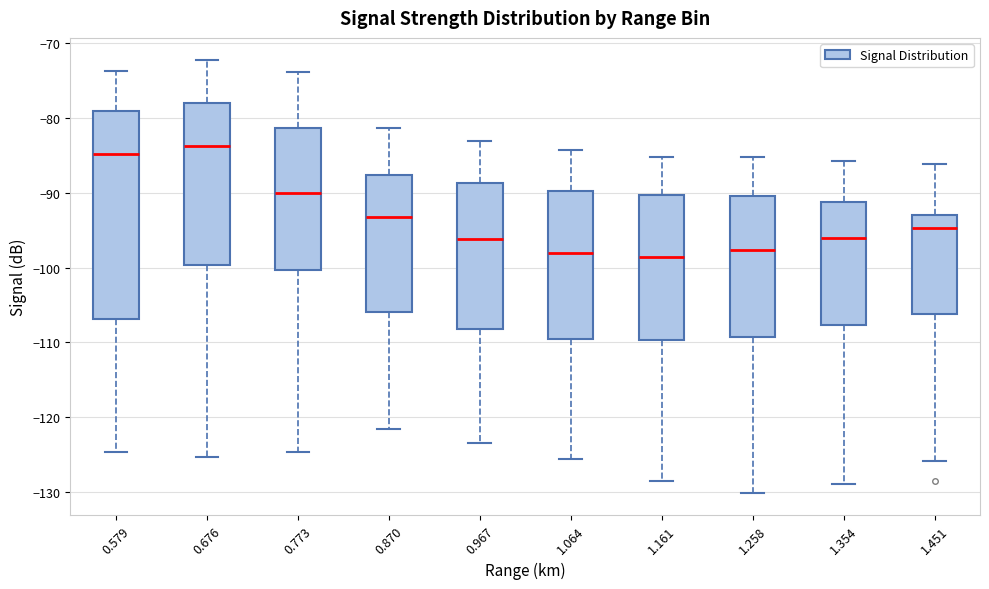

Reading left to right, transcribe this box plot: for each box, give where its median line is, the range the box spans, and where its two whiskers end, as read against the y-axis. The values are not printed on the chart, so give them approximately, as read against the axis.

0.579: median -85, box -107 to -79, whiskers -125 to -74
0.676: median -84, box -100 to -78, whiskers -125 to -72
0.773: median -90, box -100 to -81, whiskers -125 to -74
0.870: median -93, box -106 to -88, whiskers -122 to -81
0.967: median -96, box -108 to -89, whiskers -123 to -83
1.064: median -98, box -110 to -90, whiskers -126 to -84
1.161: median -99, box -110 to -90, whiskers -129 to -85
1.258: median -98, box -109 to -90, whiskers -130 to -85
1.354: median -96, box -108 to -91, whiskers -129 to -86
1.451: median -95, box -106 to -93, whiskers -126 to -86